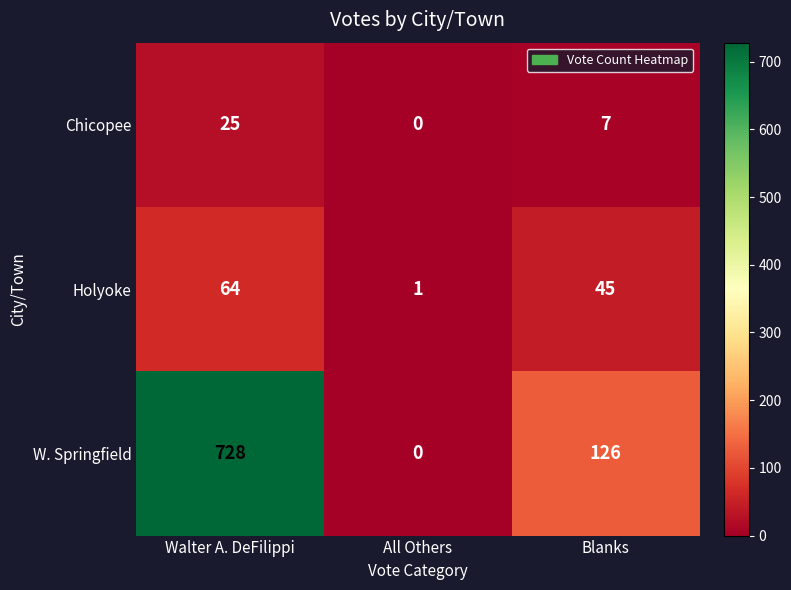

Which series changed the most between Walter A. DeFilippi and Blanks?

W. Springfield